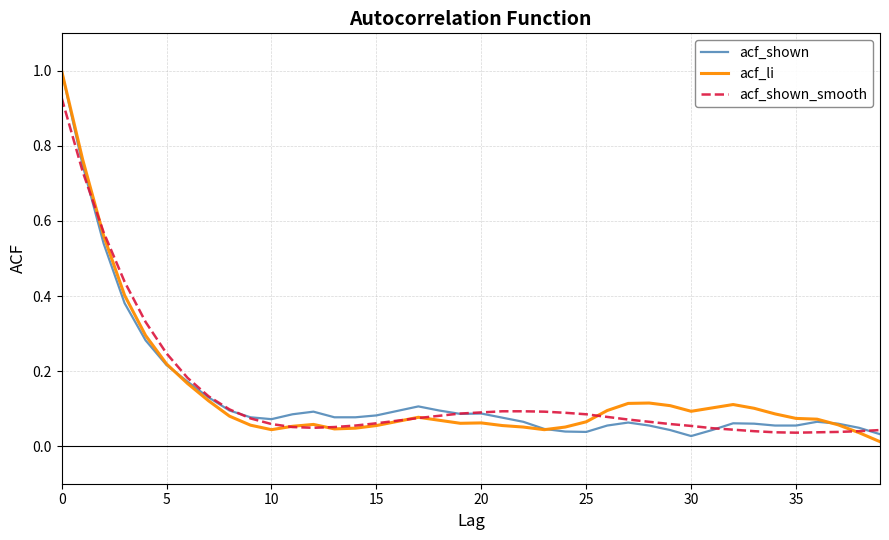

True or false: acf_shown and acf_li intersect in this chart.

True